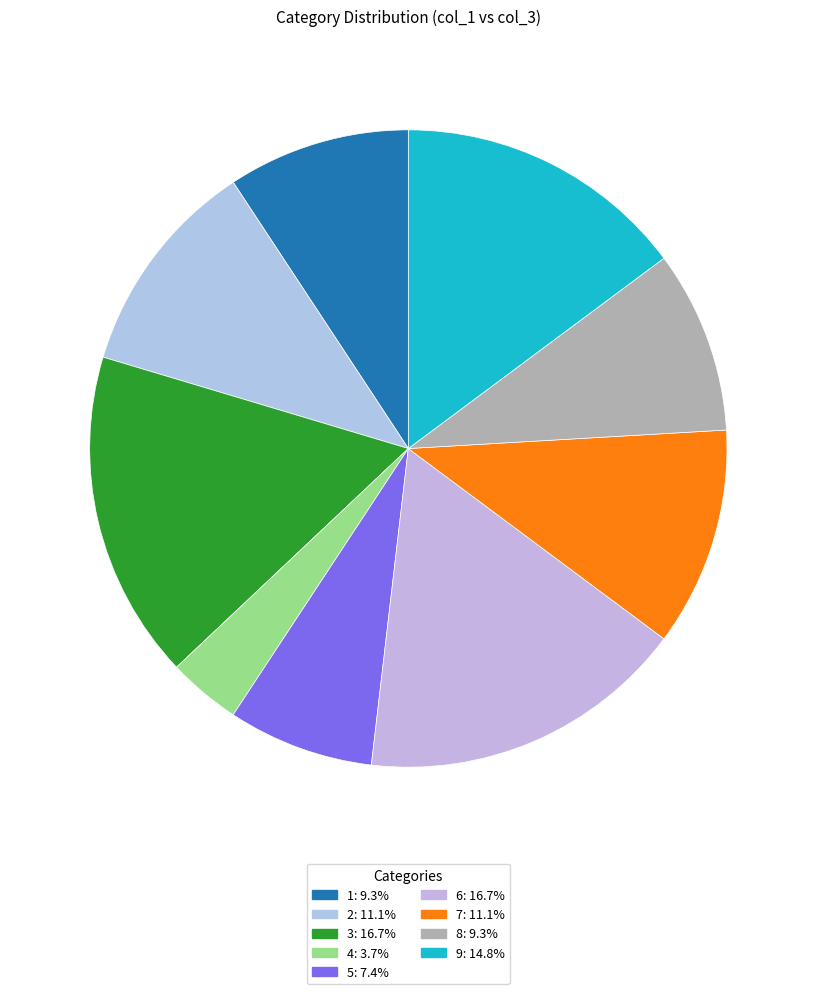

How many slices are in this pie chart?

9